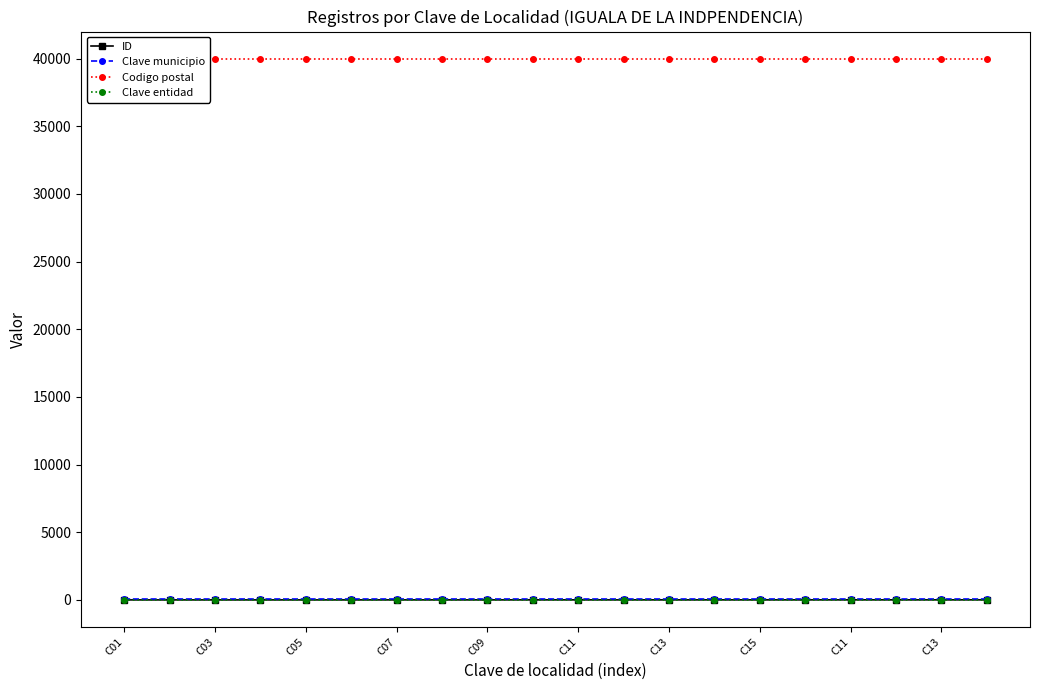

What is the minimum value for ID?

1